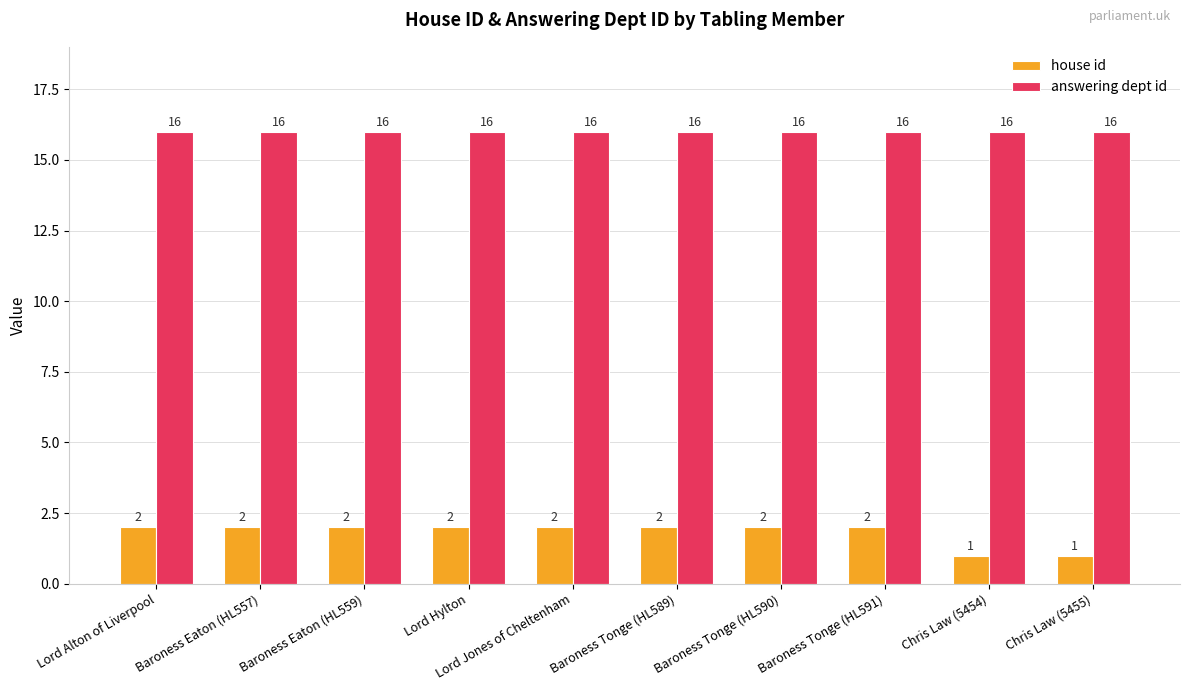

Which series has the widest spread of values?

house id